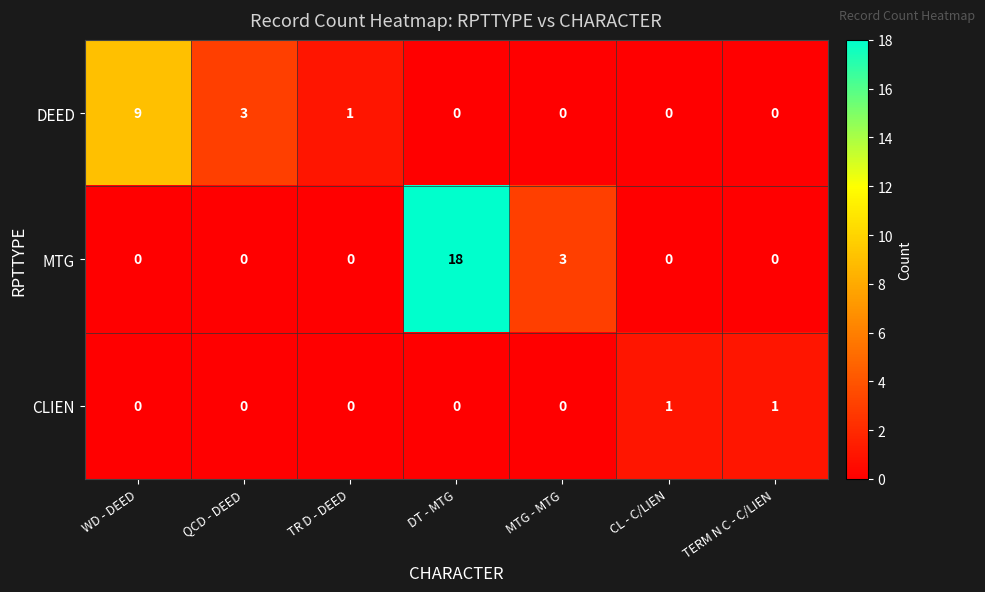

Which category has the highest value across all series?

DT - MTG